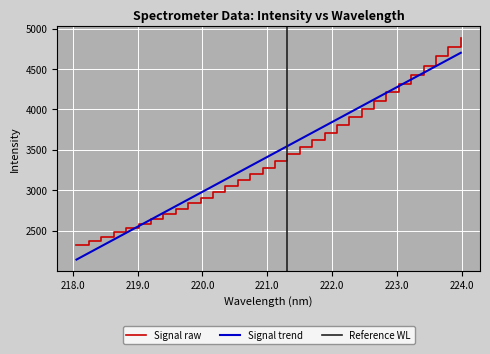

Reading left to right, transcribe all the data shown in this chart.

218.0596=2319.1	218.2508=2371.8	218.442=2419.8	218.6332=2479.5	218.8244=2533.1	219.0156=2589.3	219.2067=2647.2	219.3979=2709.8	219.589=2772.7	219.7801=2839.9	219.9712=2906.7	220.1623=2976.8	220.3533=3050.3	220.5444=3126.3	220.7354=3203.4	220.9264=3281.6	221.1174=3367.8	221.3083=3451.4	221.4993=3533.9	221.6902=3620.2	221.8812=3713.2	222.0721=3806.0	222.263=3904.3	222.4538=4006.9	222.6447=4107.9	222.8355=4212.3	223.0264=4315.7	223.2172=4422.4	223.408=4537.8	223.5987=4655.8	223.7895=4767.3	223.9802=4889.3